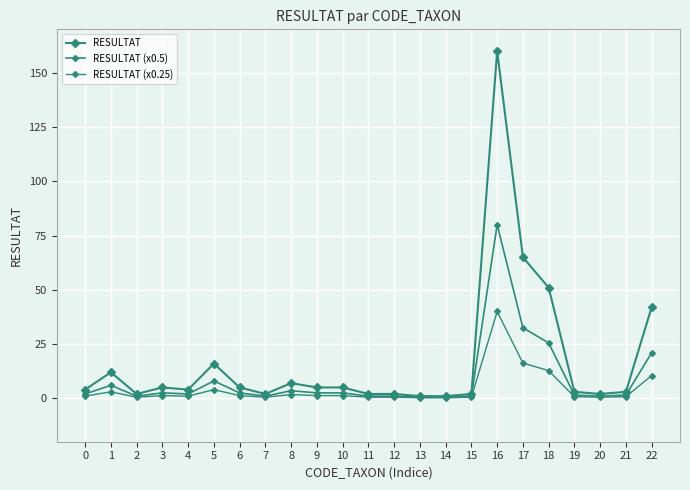

What is the value of the RESULTAT (x0.5) point at the 11th from the left?

2.5